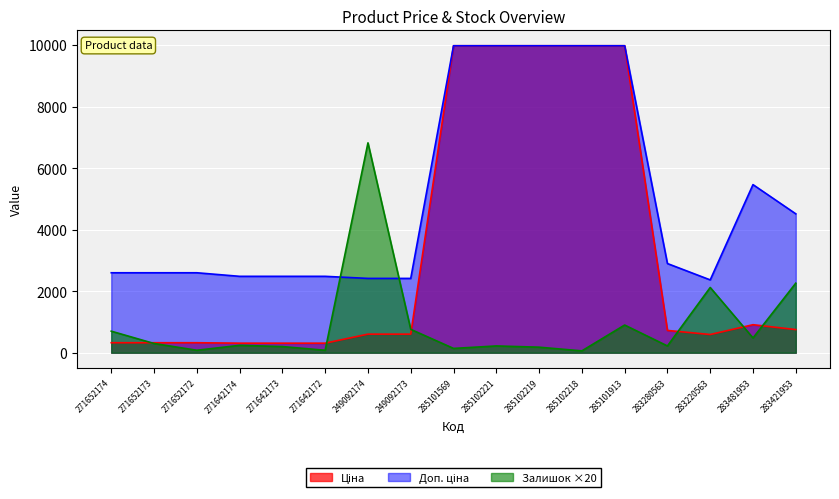

What is the difference between the highest and lowest values at 271642172?

2402.4